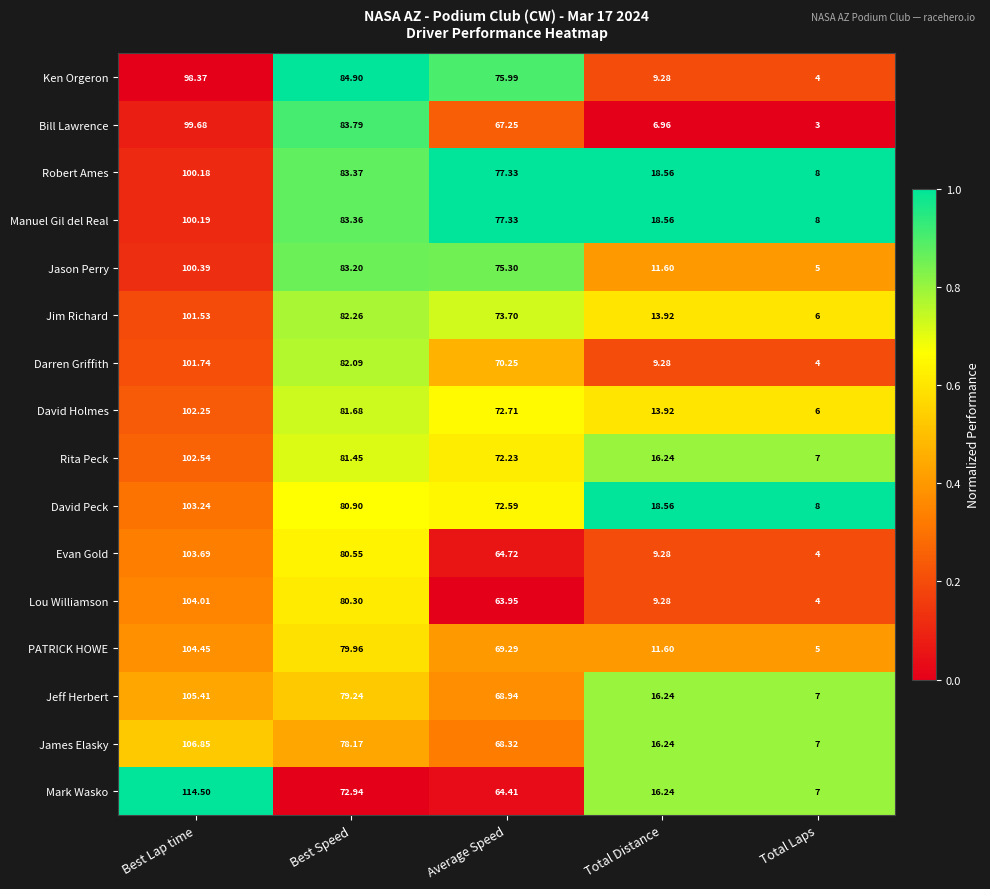

Which label corresponds to the smallest value in the chart?

Total Laps